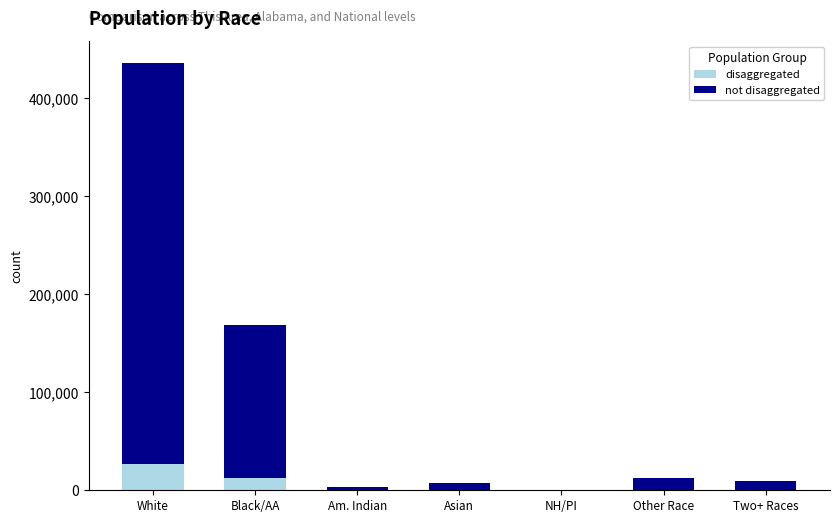

At which category is the sum across all series the highest?

White